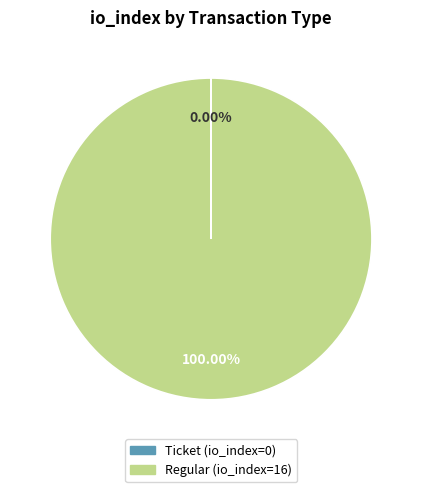

Is there a majority slice in this chart?

Yes